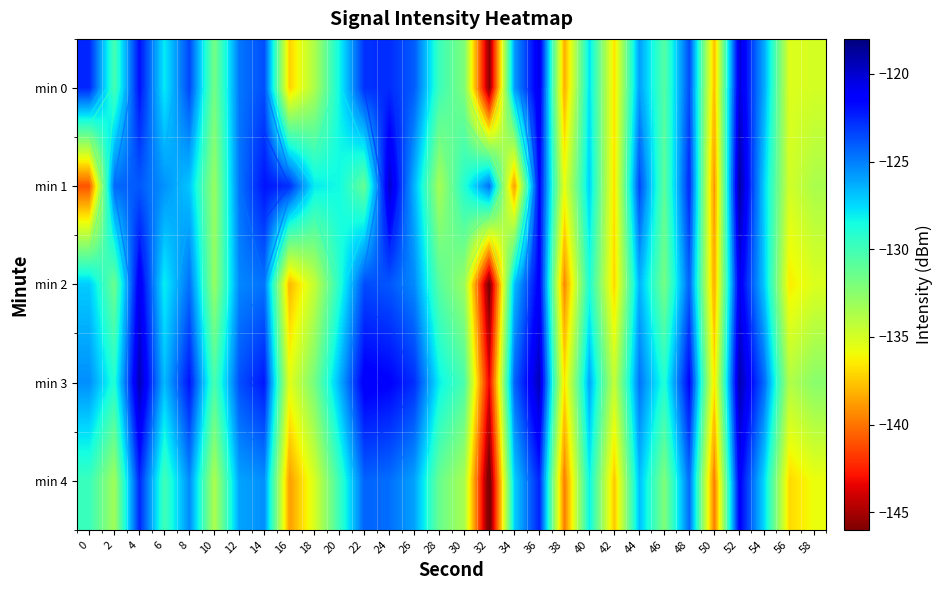

At which label is min 1 closest to -129?

30